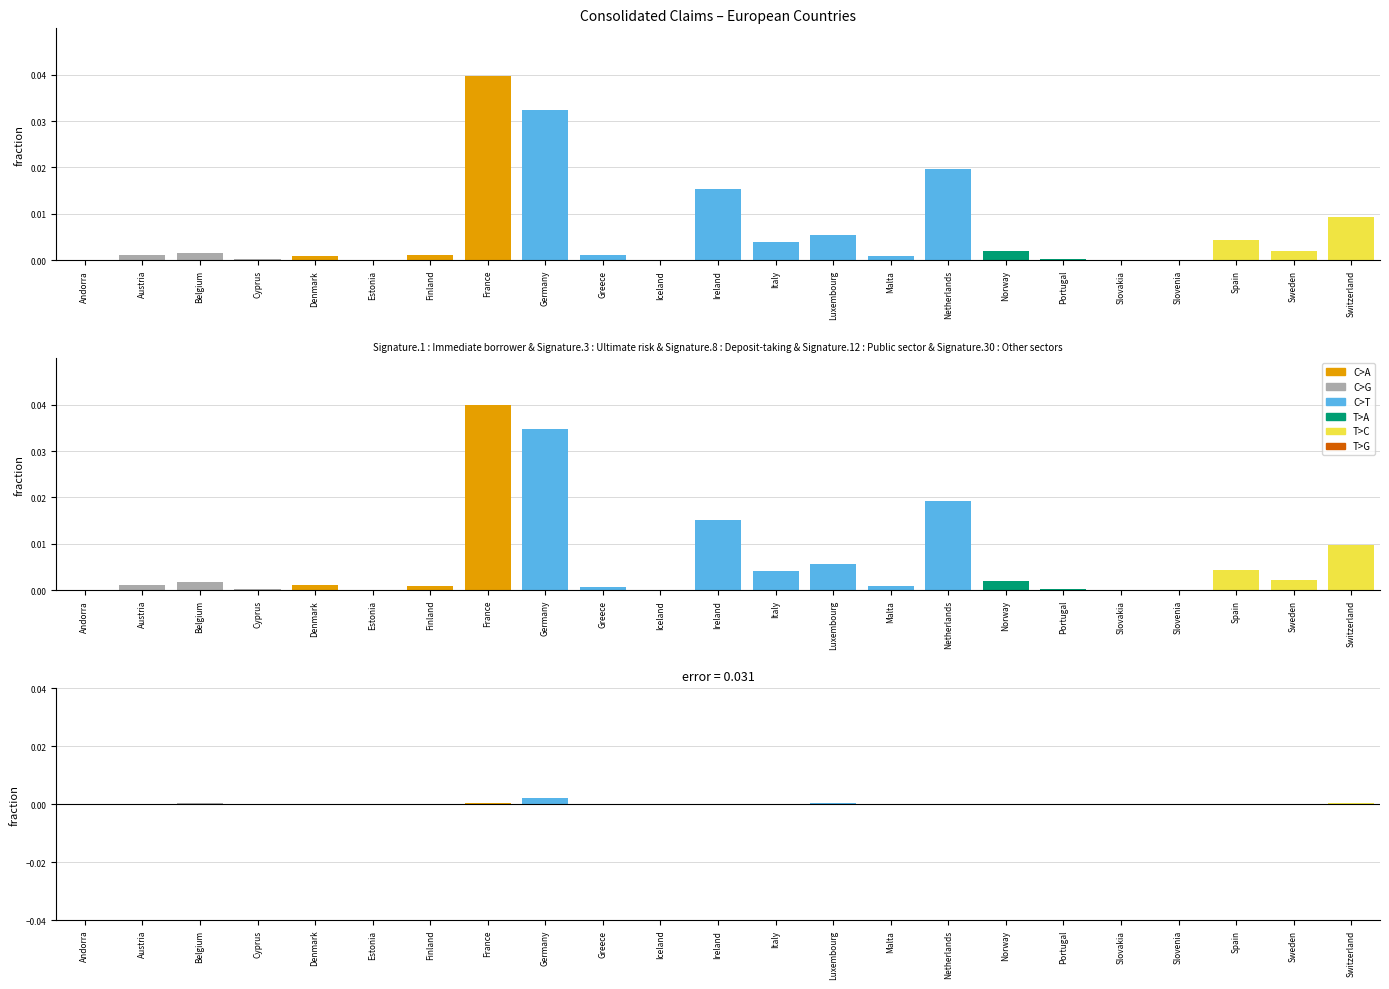

At how many categories does at least one series exceed 0?

23